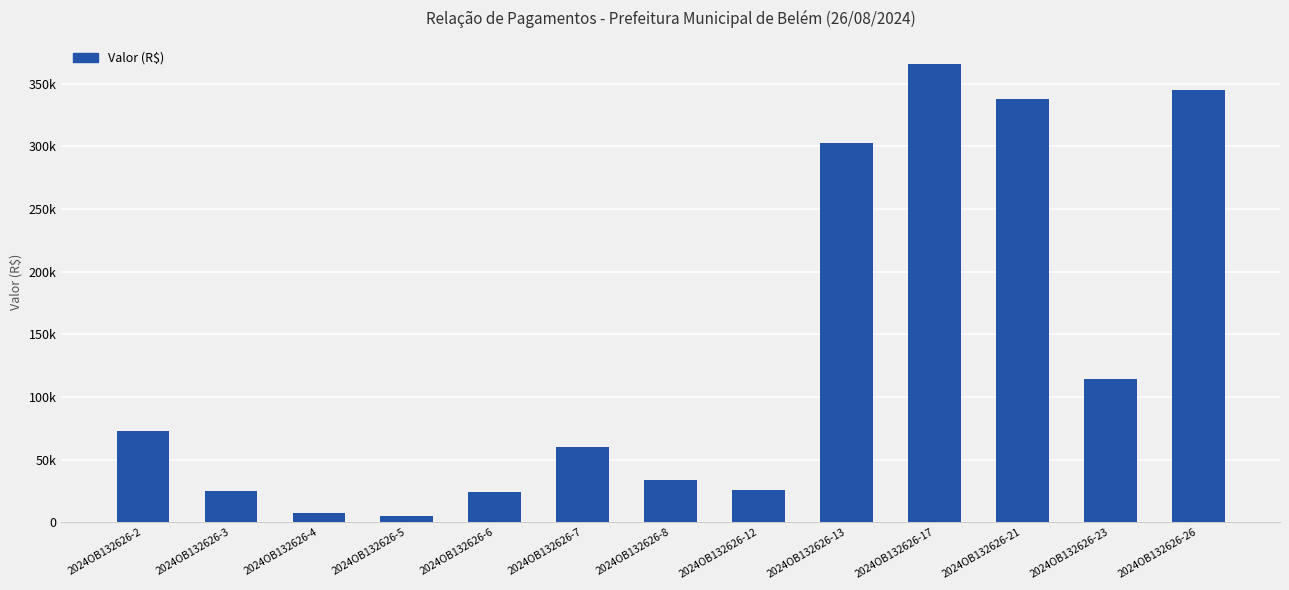

Which has a higher value, 2024OB132626-17 or 2024OB132626-26?

2024OB132626-17